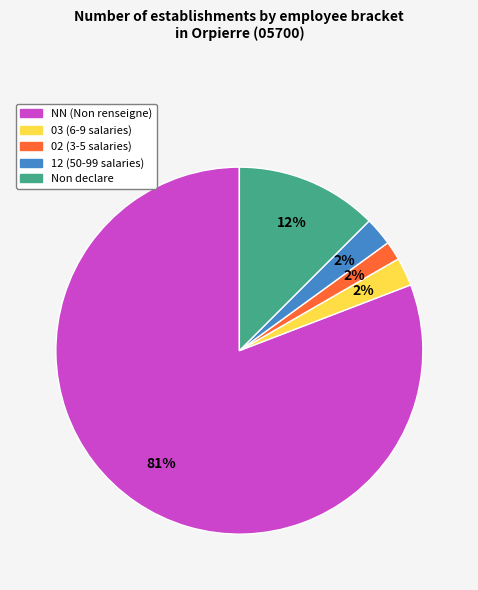

To the nearest percent, what is the average slice percentage?

20%